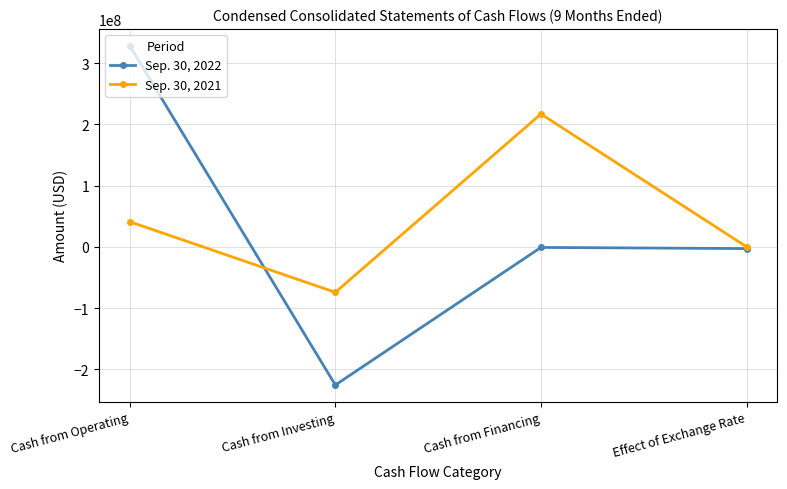

What is the label of the 3rd point from the right?

Cash from Investing